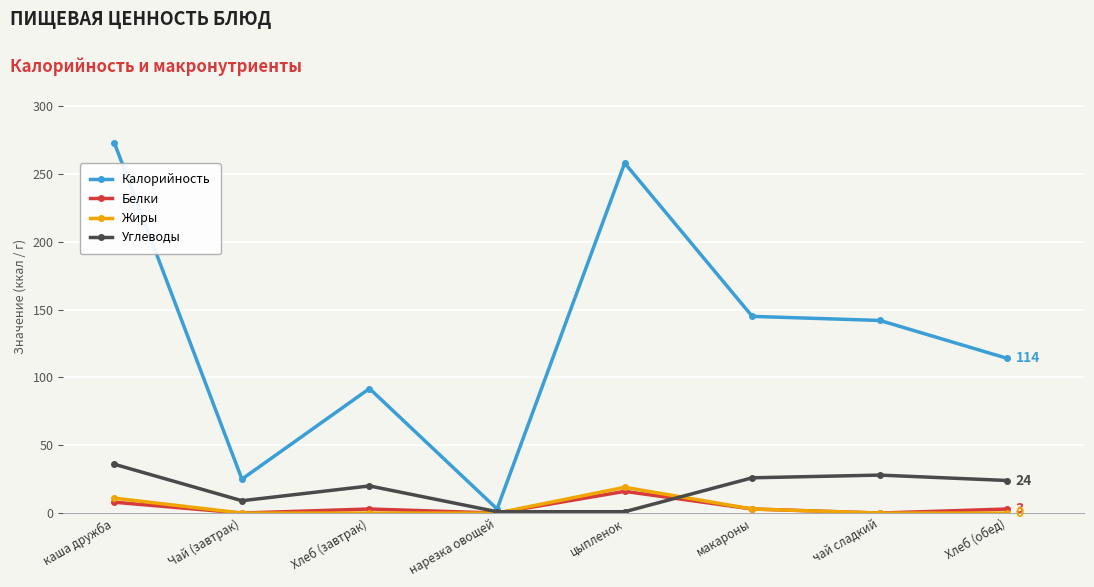

What is the total value across all series at каша дружба?

328.0